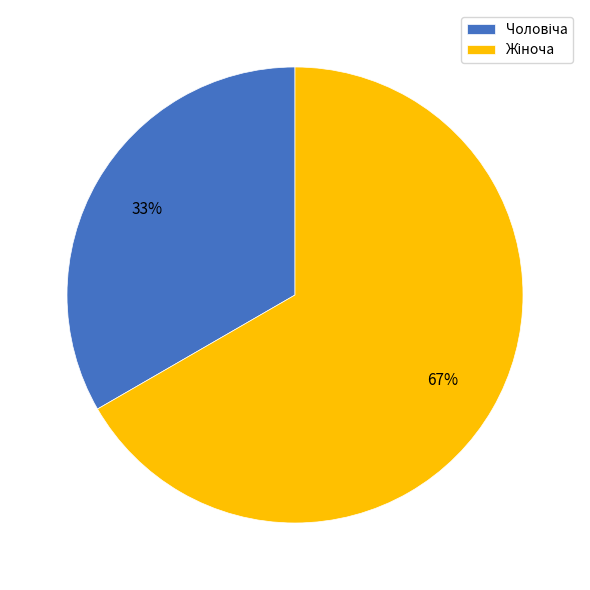

To the nearest percent, what is the average slice percentage?

50%